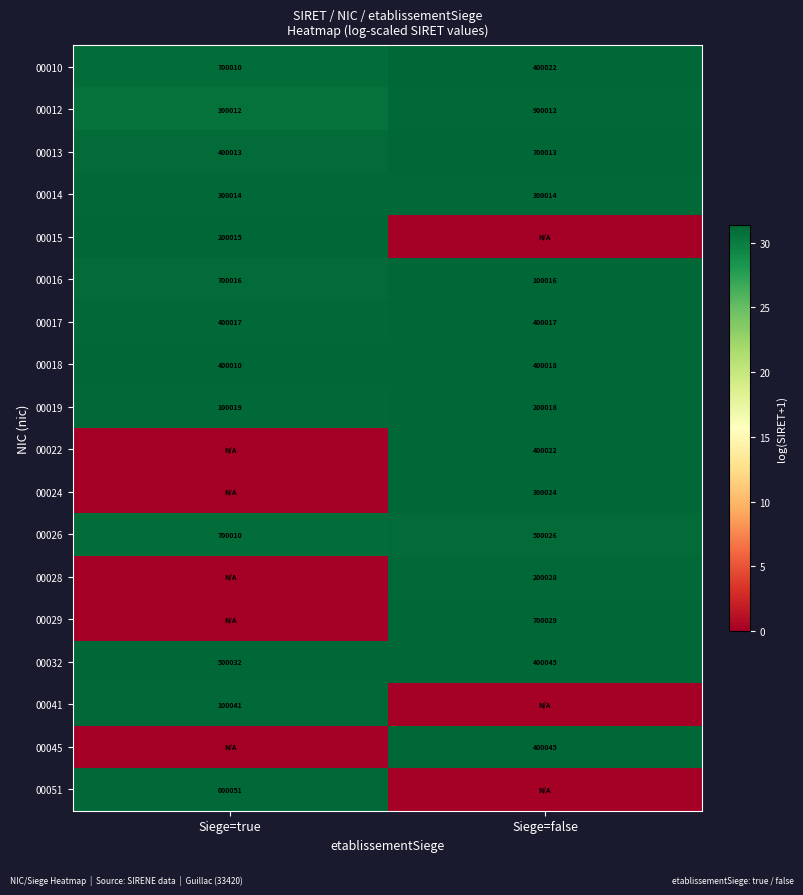

What is the minimum value for 00016?

100016